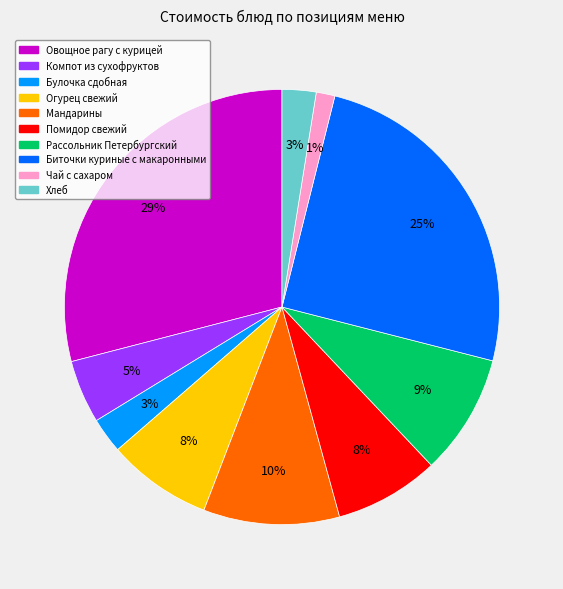

The Компот из сухофруктов slice represents 5% of the pie. True or false?

True